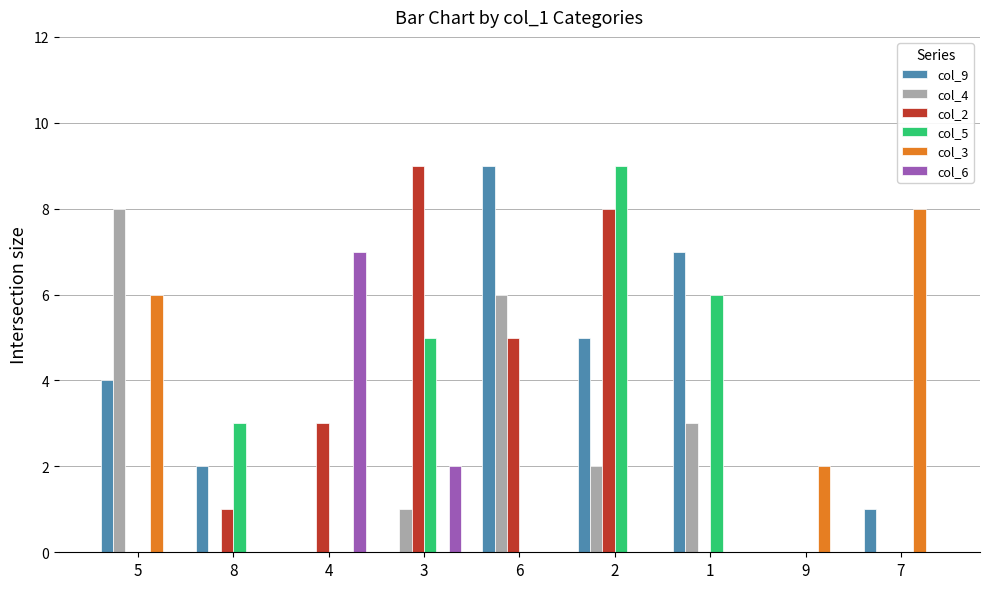

The col_3 series shows -5 at 1. True or false?

False